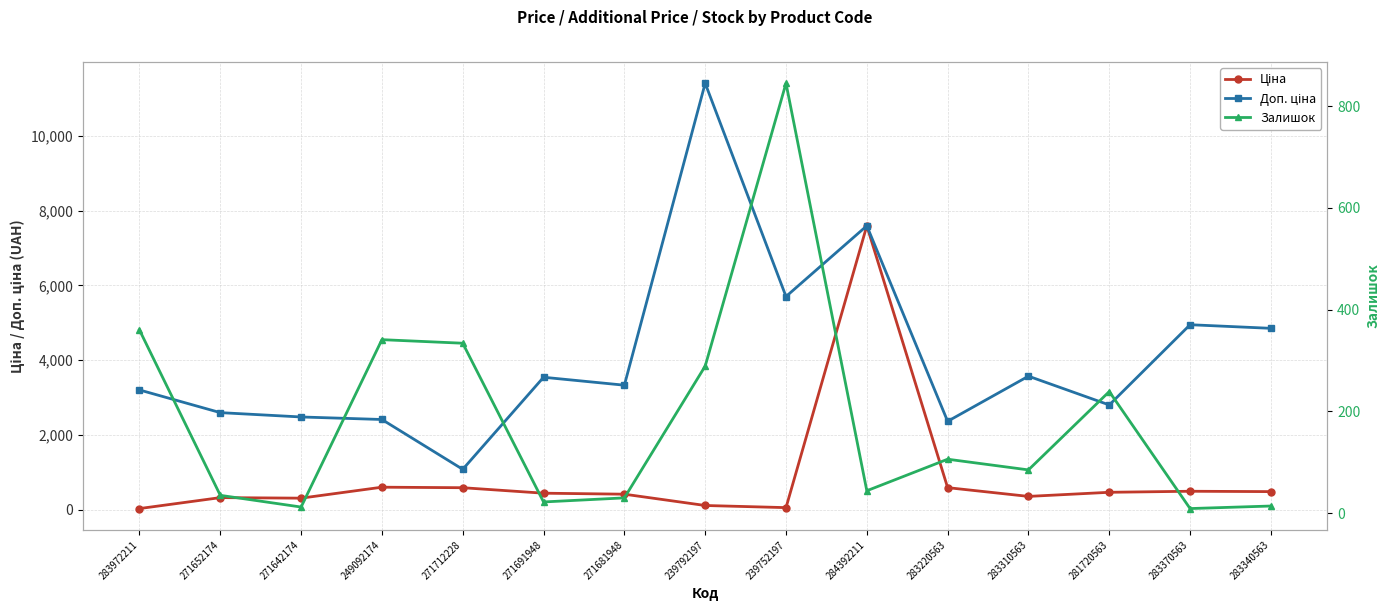

Read the Доп. ціна value at 283310563.

3573.9